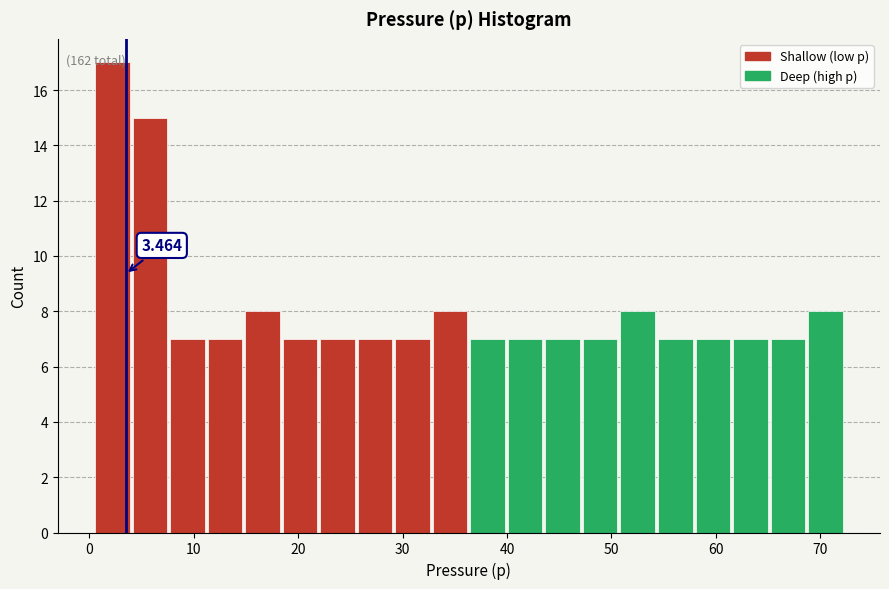

Around what value on the x-axis is the tallest bar? Give the approximate position of its centre, as read against the axis.

2